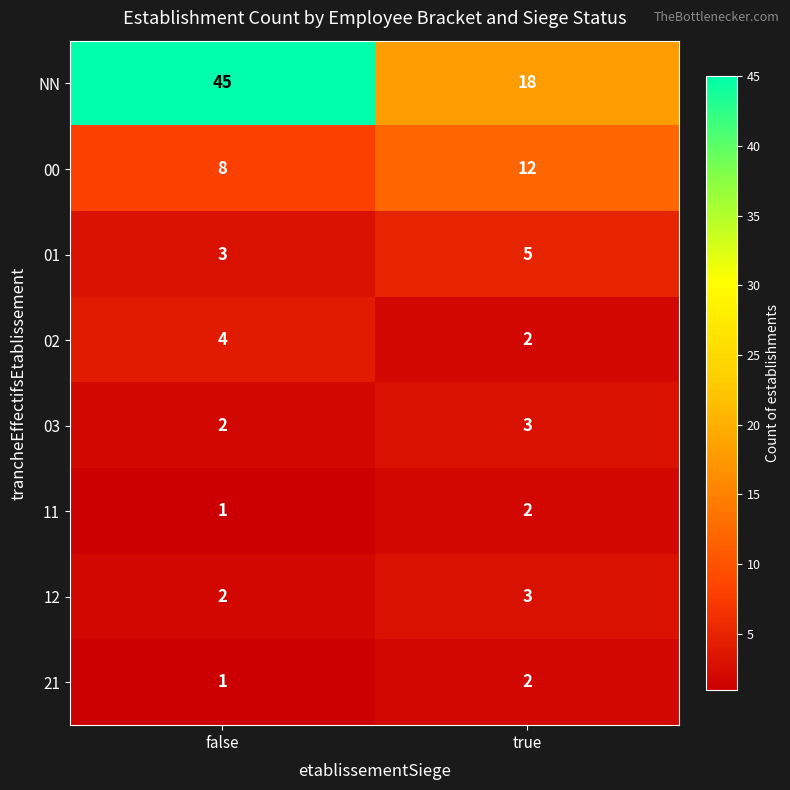

What is the minimum value shown in the chart?

1